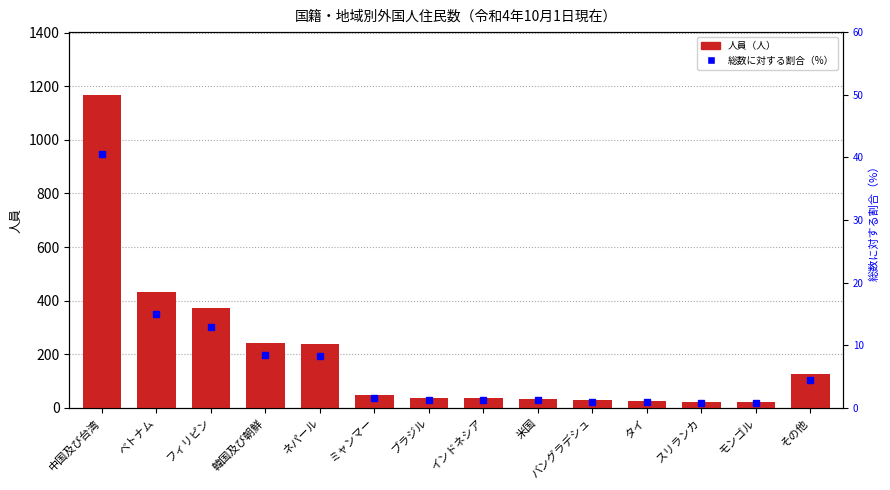

Between 中国及び台湾 and バングラデシュ, which series saw the biggest shift?

人員（人）